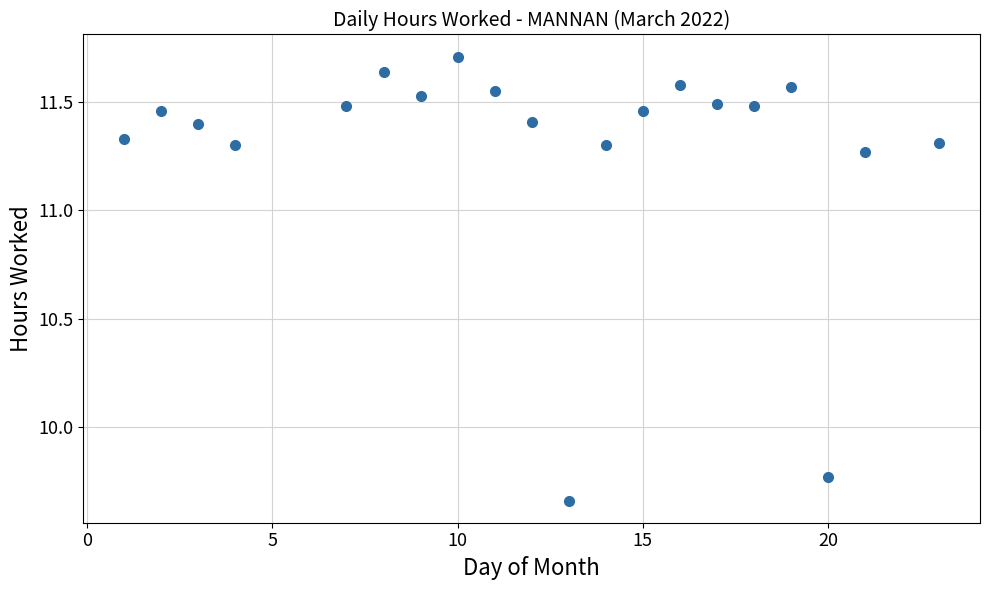

What is the range of X values (max minus min)?

22.0